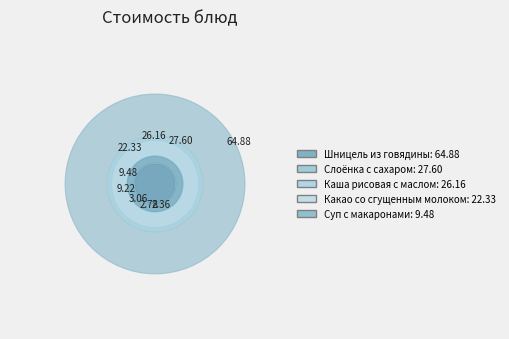

What is the smallest slice in the pie chart?

Хлеб Дарницкий